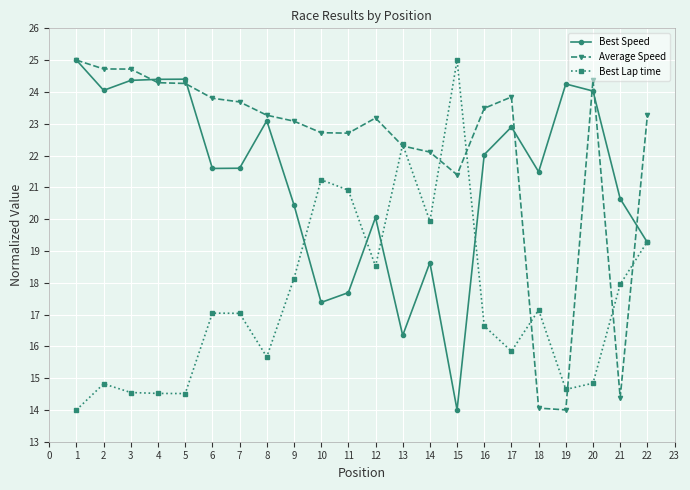

What is the total value across all series at 14?

60.7